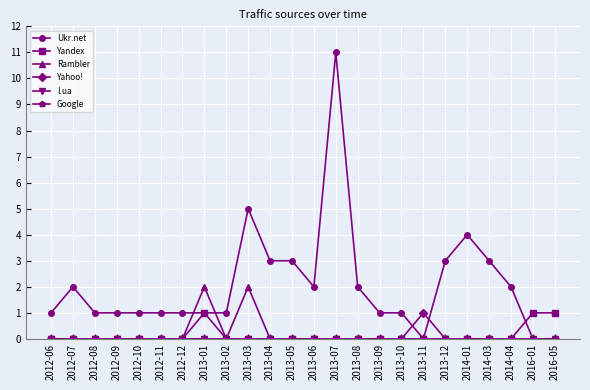

The Google series shows 0 at 2012-08. True or false?

True